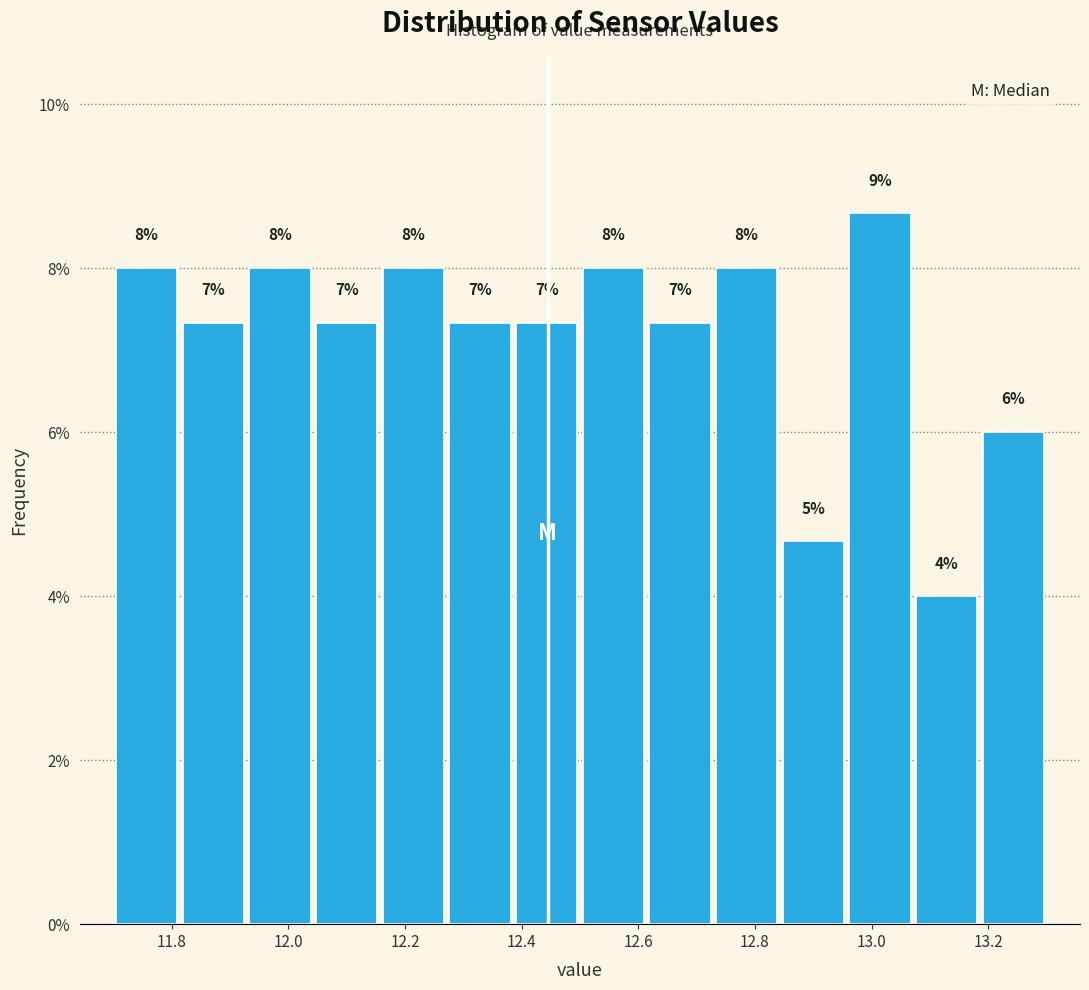

Over which range of the x-axis is the bar tallest?

12.96 to 13.08